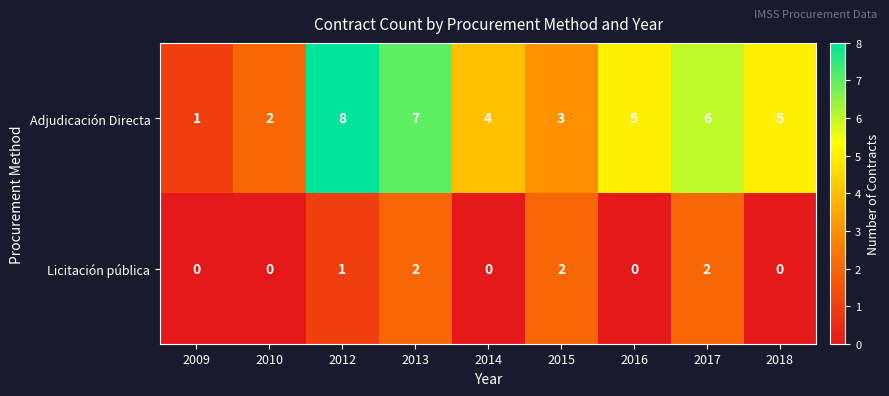

What is the difference between the maximum and minimum values in the Adjudicación Directa series?

7